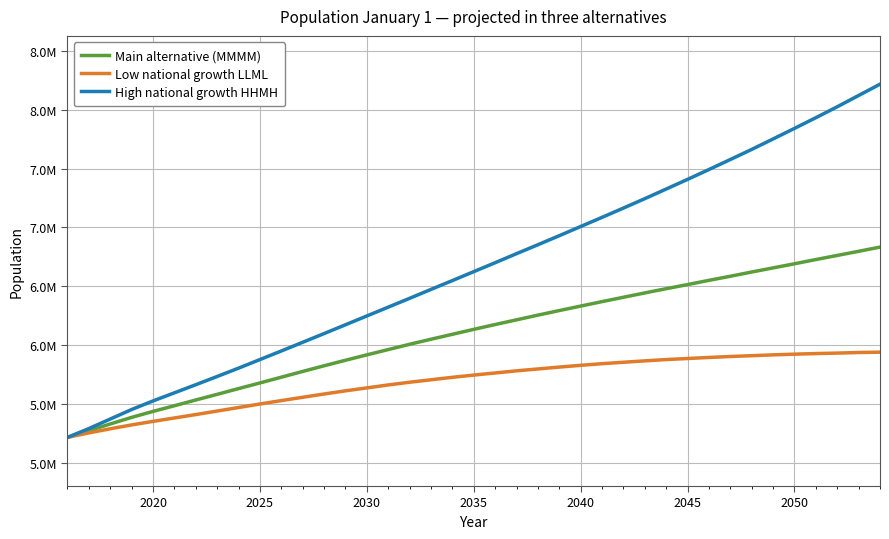

True or false: Main alternative (MMMM) and Low national growth LLML intersect in this chart.

False